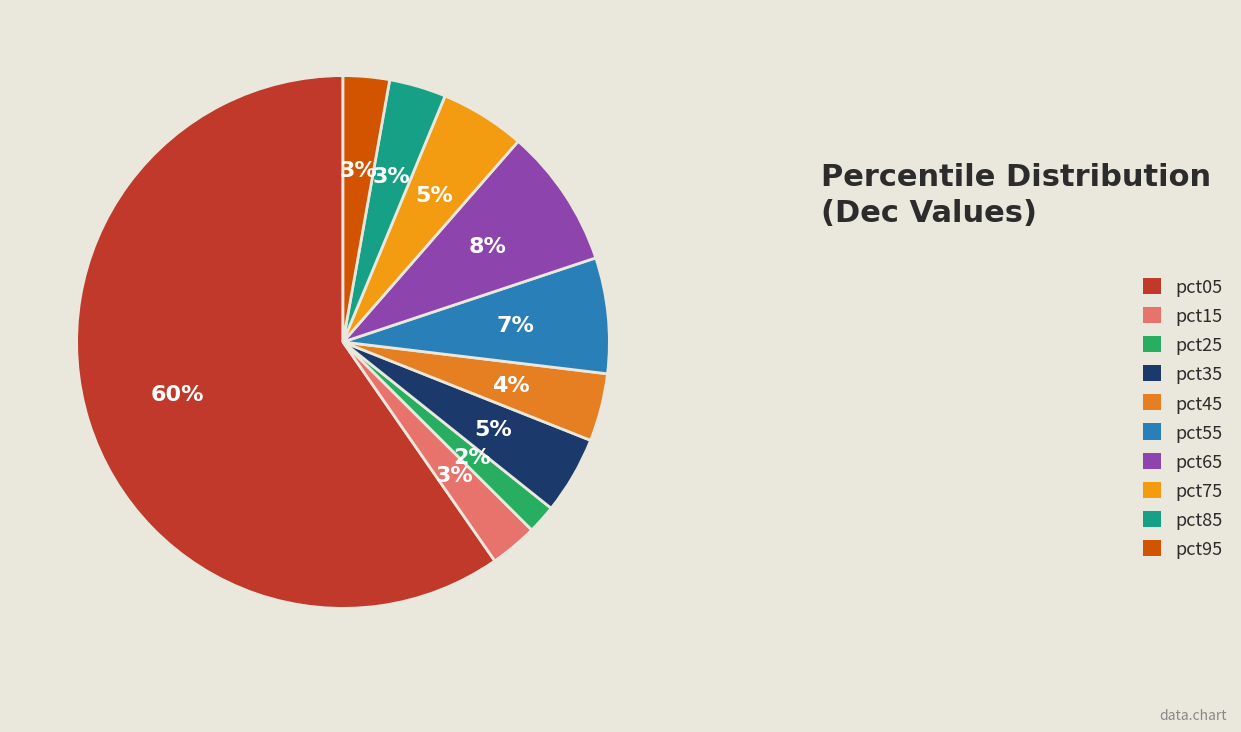

How many slices are in this pie chart?

10